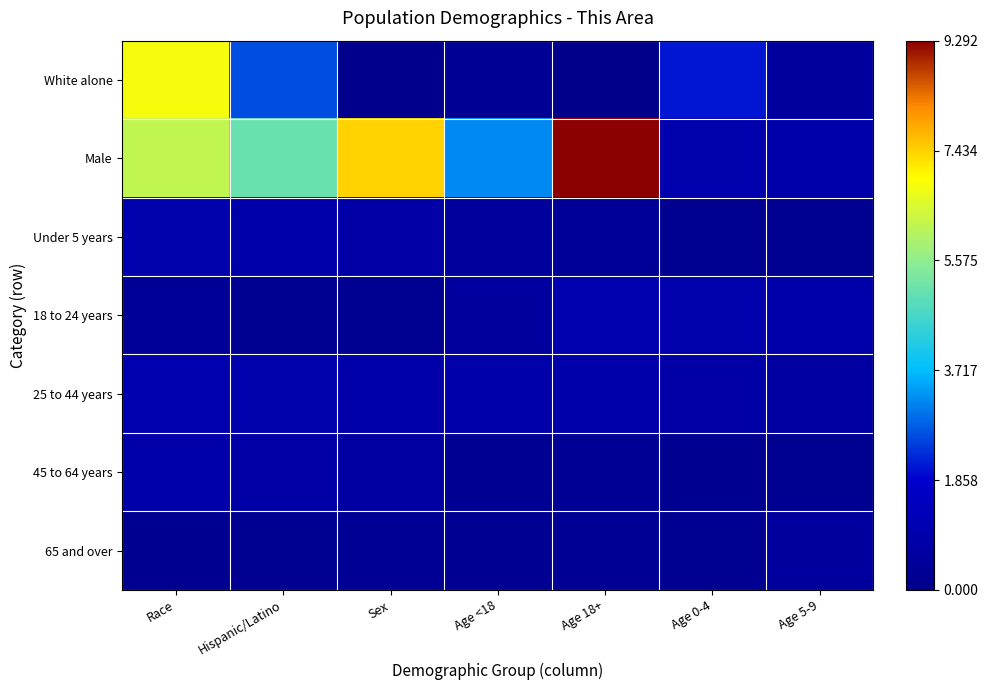

Reading right to left, what are all the values shown in this chart?

White alone: Age 5-9=0.1	Age 0-4=0.2	Age 18+=0.0	Age <18=0.0	Sex=0.0	Hispanic/Latino=0.3	Race=0.7
Male: Age 5-9=0.1	Age 0-4=0.1	Age 18+=1.0	Age <18=0.3	Sex=0.8	Hispanic/Latino=0.5	Race=0.7
Under 5 years: Age 5-9=0.0	Age 0-4=0.0	Age 18+=0.0	Age <18=0.1	Sex=0.1	Hispanic/Latino=0.1	Race=0.1
18 to 24 years: Age 5-9=0.1	Age 0-4=0.1	Age 18+=0.1	Age <18=0.1	Sex=0.0	Hispanic/Latino=0.0	Race=0.0
25 to 44 years: Age 5-9=0.1	Age 0-4=0.1	Age 18+=0.1	Age <18=0.1	Sex=0.1	Hispanic/Latino=0.1	Race=0.1
45 to 64 years: Age 5-9=0.0	Age 0-4=0.0	Age 18+=0.0	Age <18=0.0	Sex=0.1	Hispanic/Latino=0.1	Race=0.1
65 and over: Age 5-9=0.1	Age 0-4=0.0	Age 18+=0.0	Age <18=0.0	Sex=0.0	Hispanic/Latino=0.0	Race=0.0